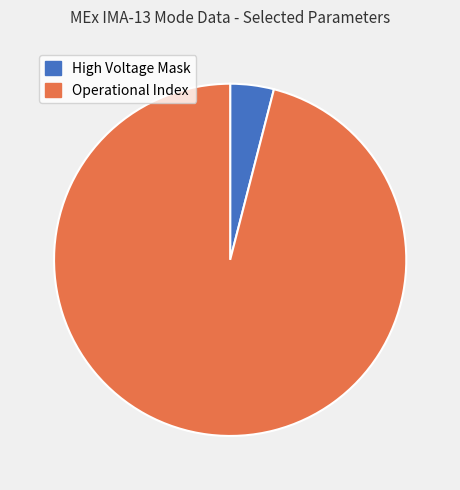

What is the ratio of the value at Operational Index to the value at High Voltage Mask?

24.0